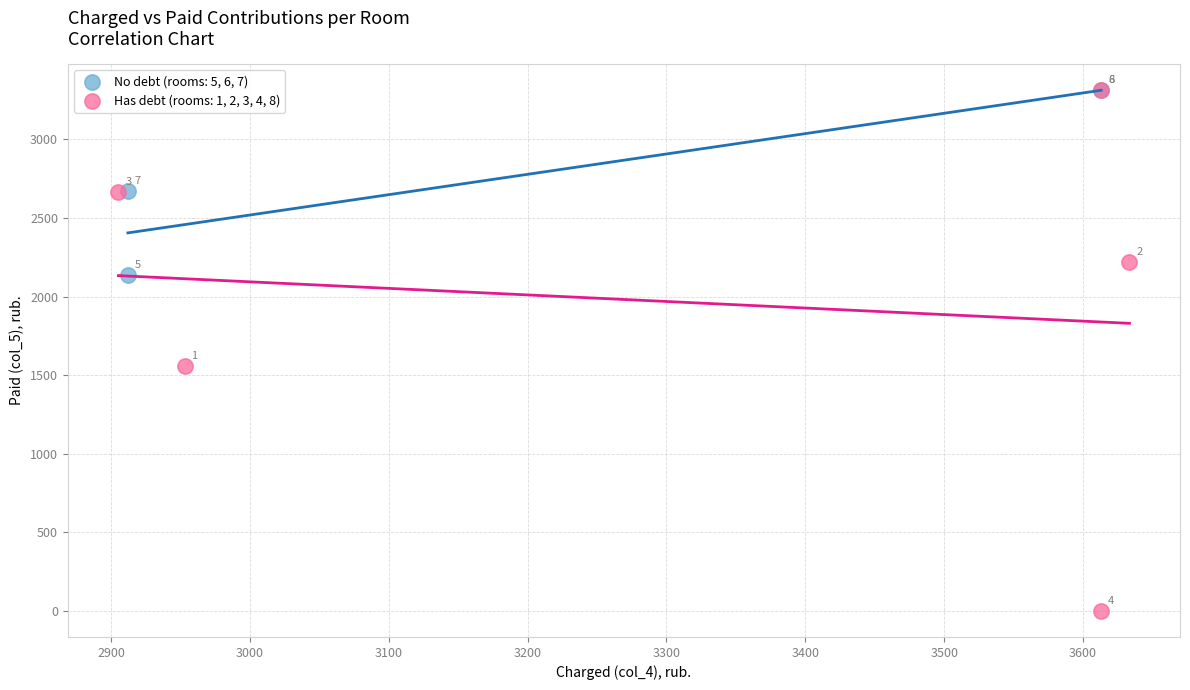

Which series reaches the maximum Y coordinate?

No debt (rooms: 5, 6, 7)